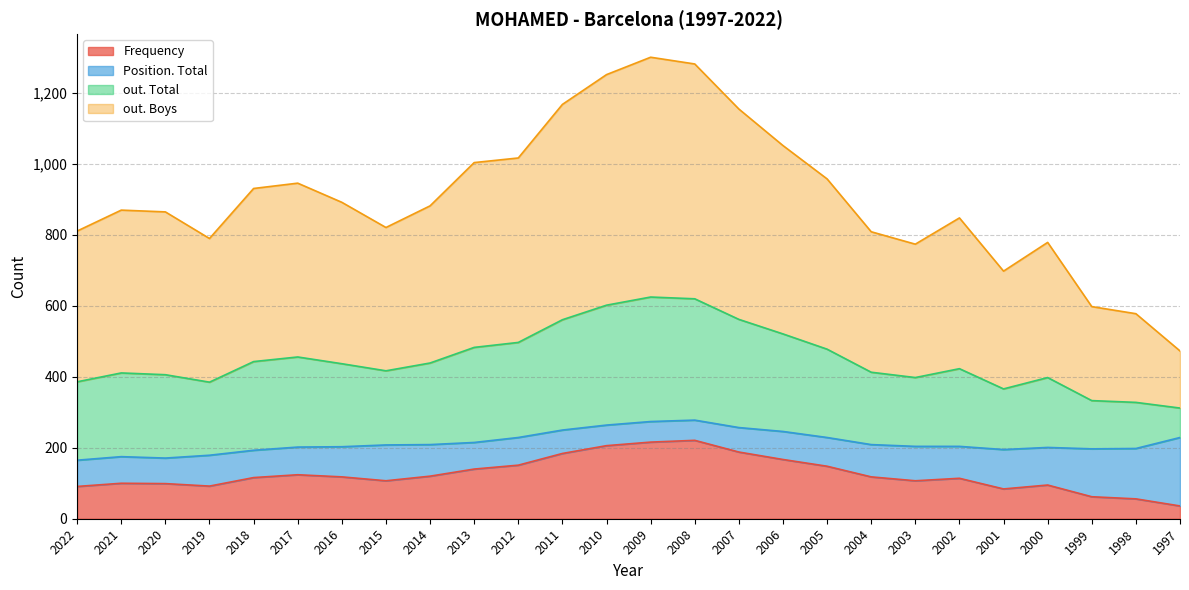

Is the value of Frequency at 2008 greater than the value of out. Total at 2018?

No